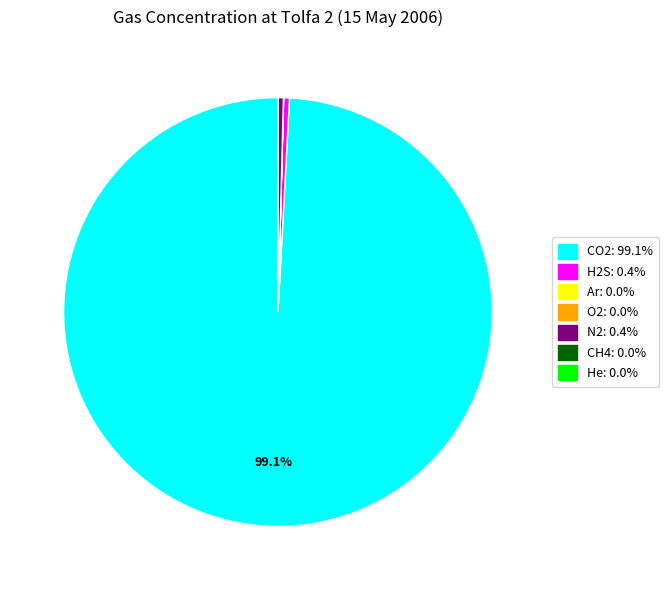

Is there any slice that represents more than half of the pie?

Yes